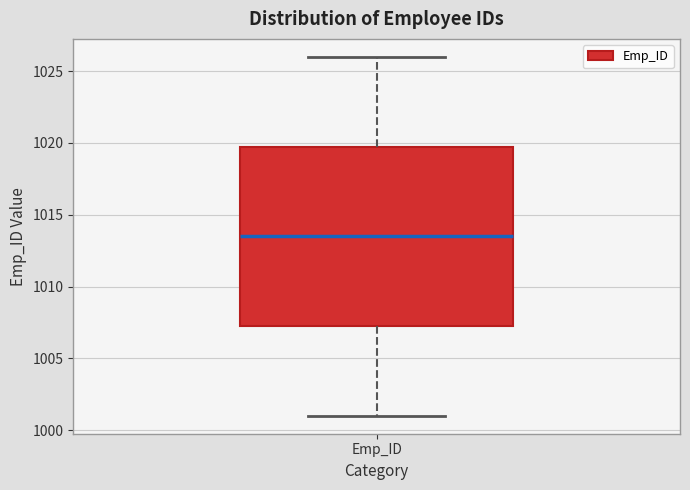

Read this box plot against the y-axis: the position of the median line, the range covered by the box, and the ends of both whiskers. The values are not printed on the chart, so give them approximately, as read against the axis.

median 1013.5, box 1007.5 to 1020.0, whiskers 1001.0 to 1026.0